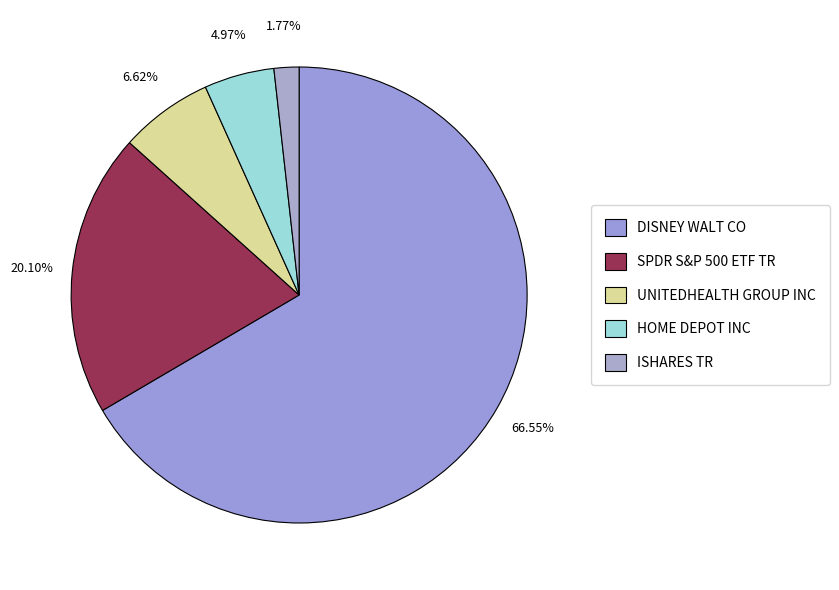

Which has a higher value, UNITEDHEALTH GROUP INC or DISNEY WALT CO?

DISNEY WALT CO